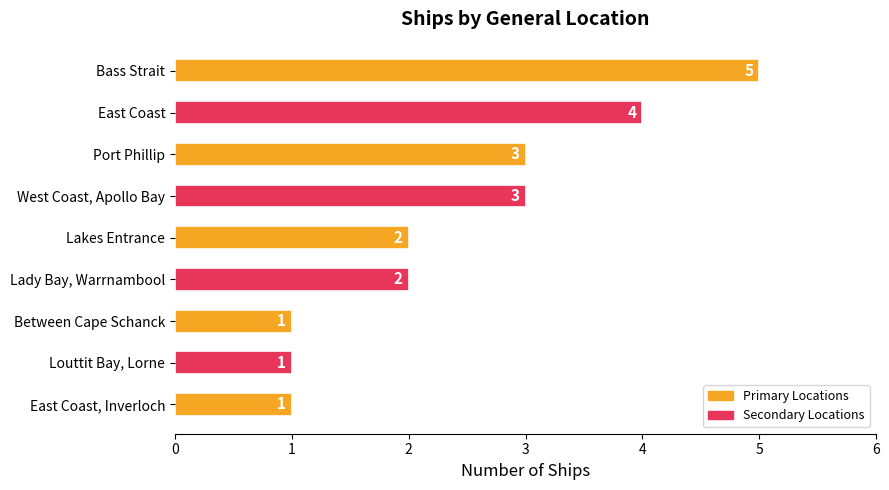

Between Lakes Entrance and Bass Strait, which is larger?

Bass Strait